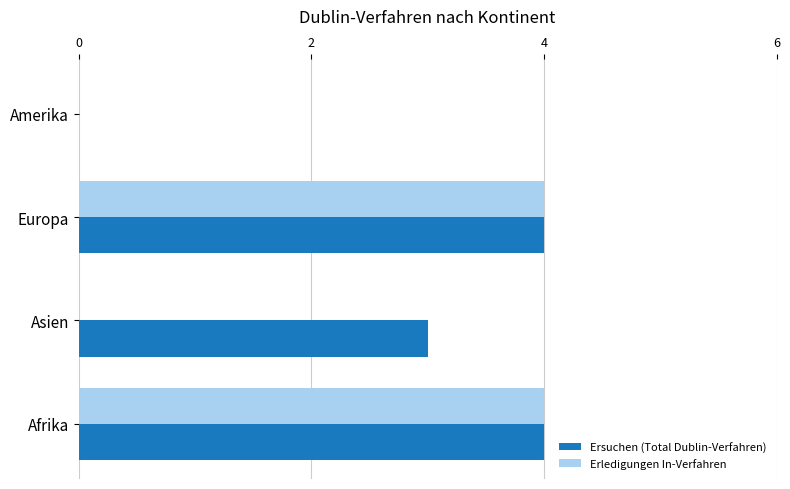

How many positive values does the Ersuchen (Total Dublin-Verfahren) series have?

3